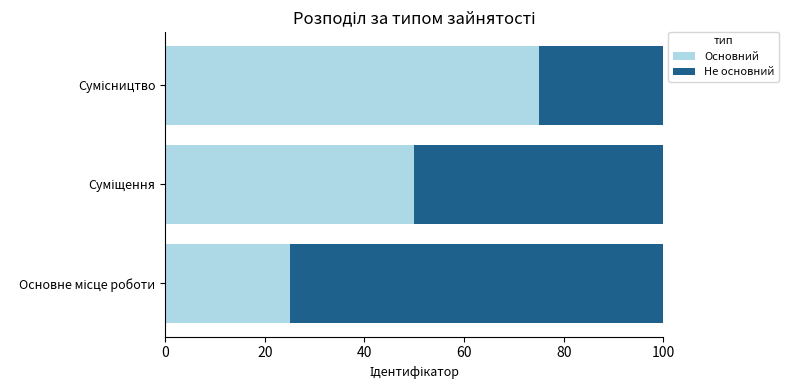

What is the average value of the Основний series?

50